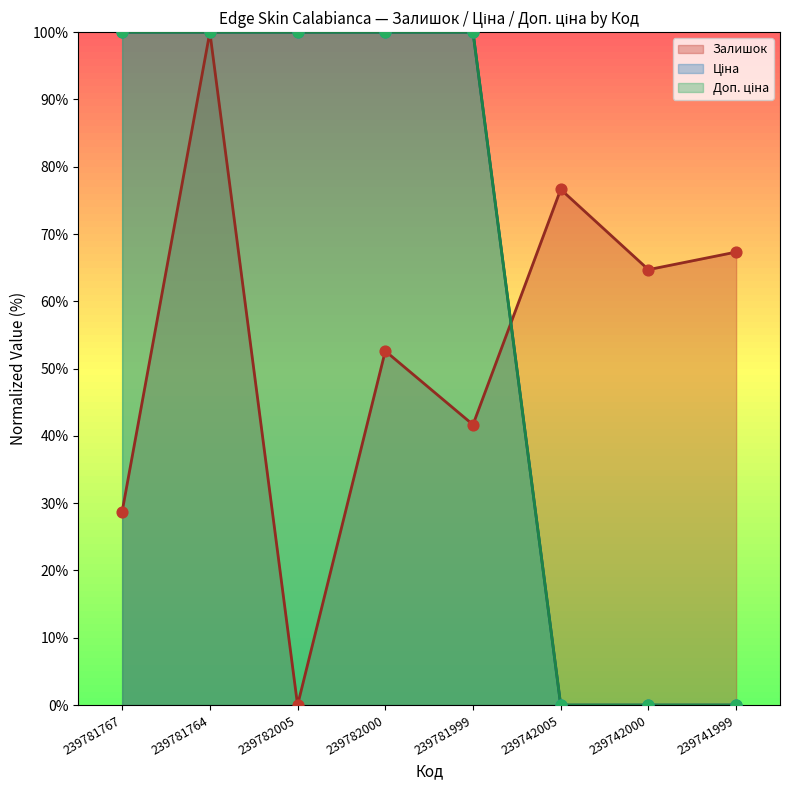

What are all the series names shown in the legend?

Залишок, Ціна, Доп. ціна